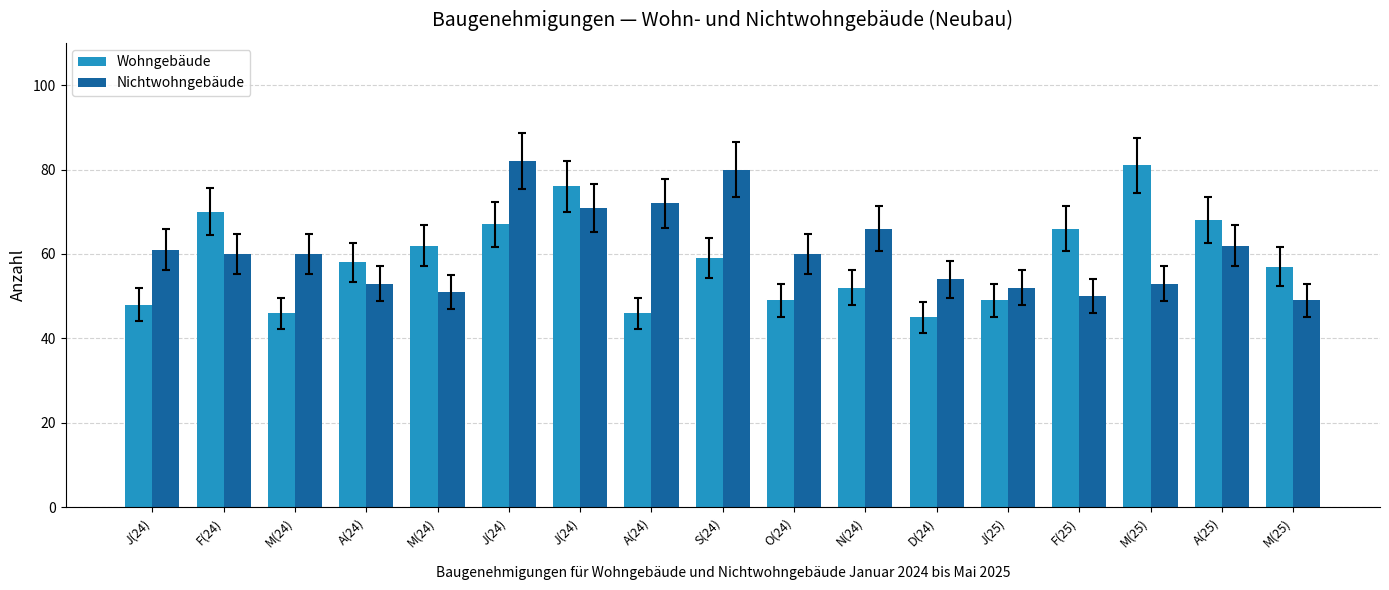

At which category is the sum across all series the highest?

J(24)